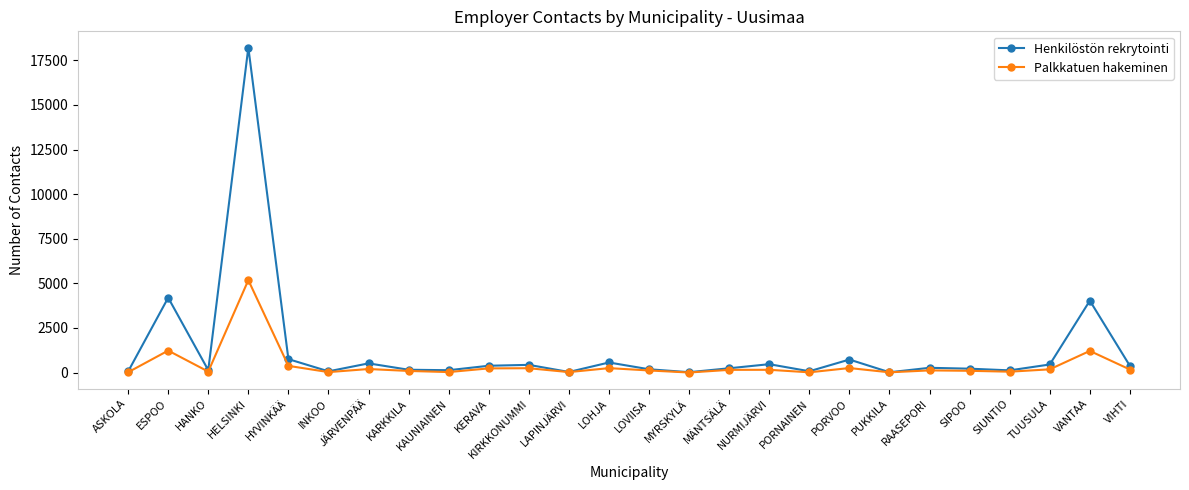

What is the sum of all Palkkatuen hakeminen values?

10429